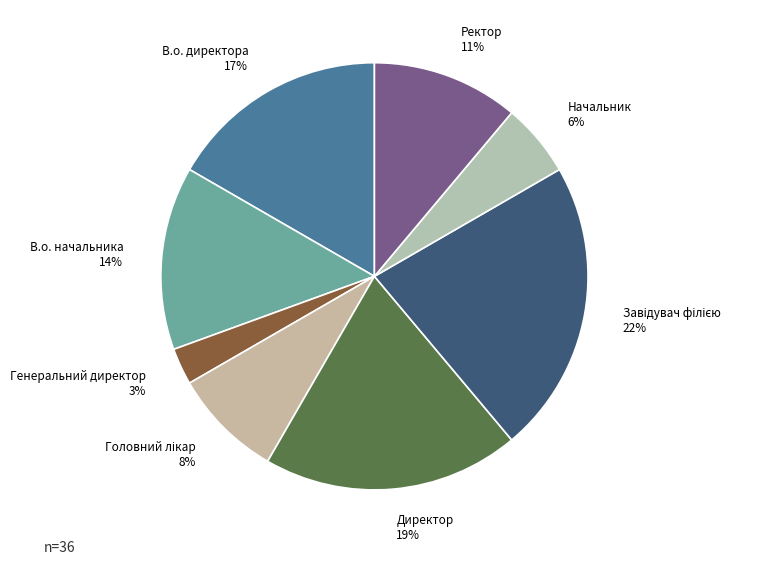

What percentage is the В.о. начальника slice, to the nearest percent?

14%